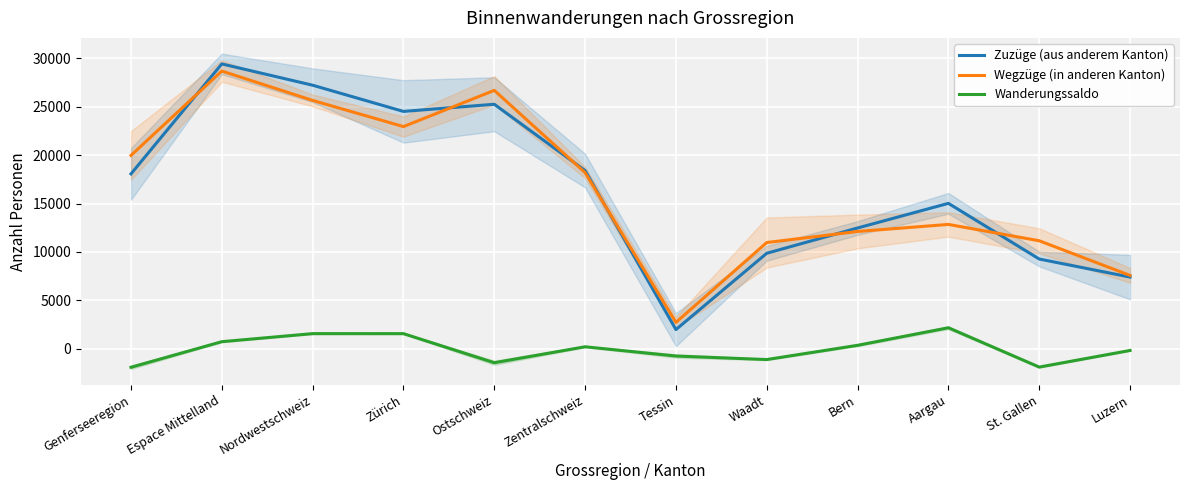

How many data points does each series have?

12